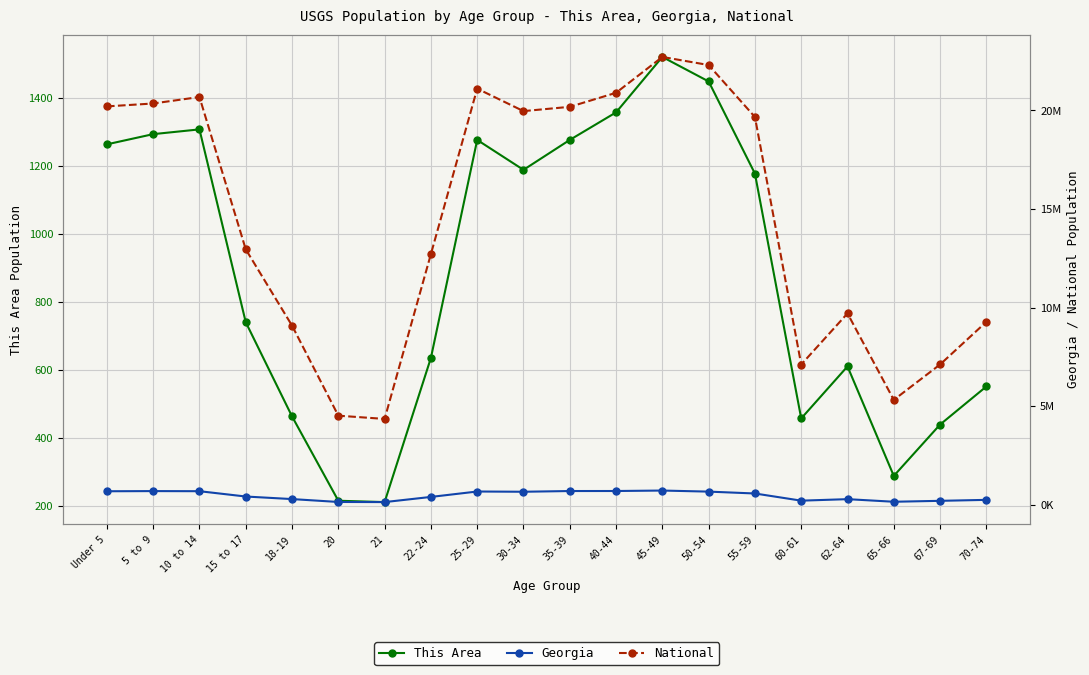

True or false: National and This Area intersect in this chart.

False